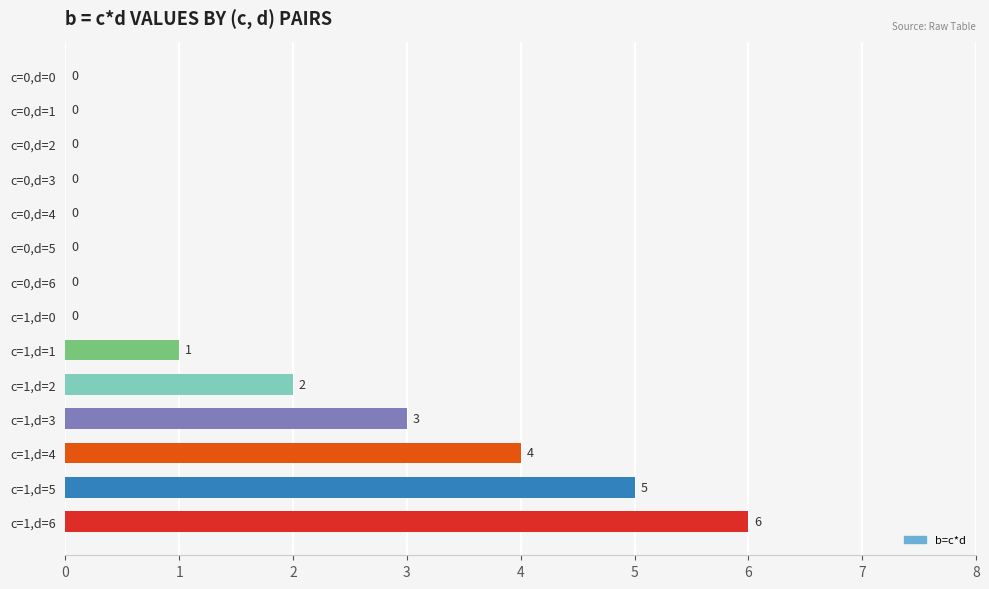

What is the change in value from c=0,d=3 to c=1,d=3?

+3